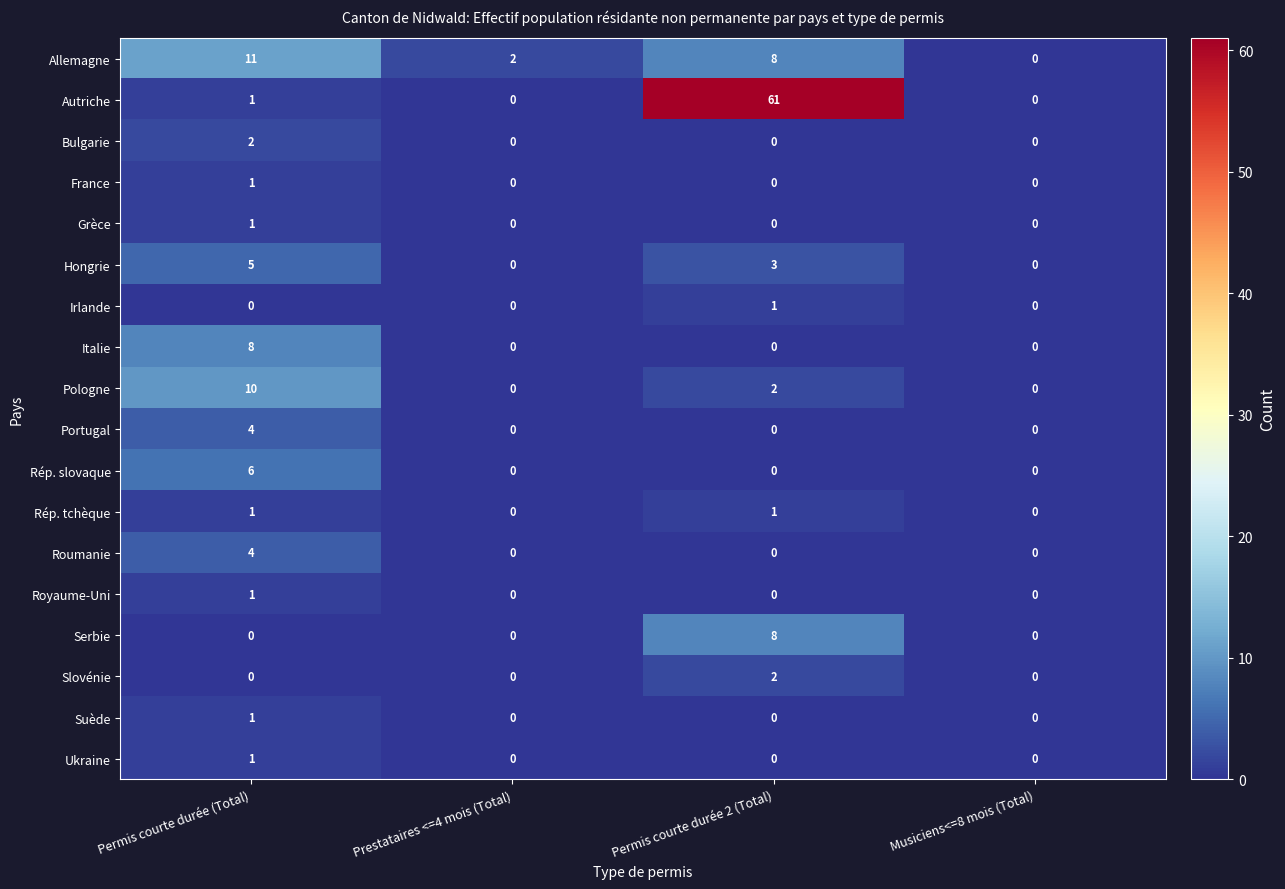

Which series has the widest spread of values?

Autriche